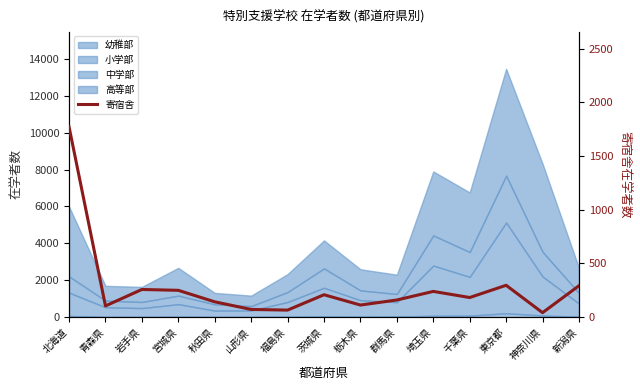

What value does the data have at 新潟県, to the nearest 50?

300